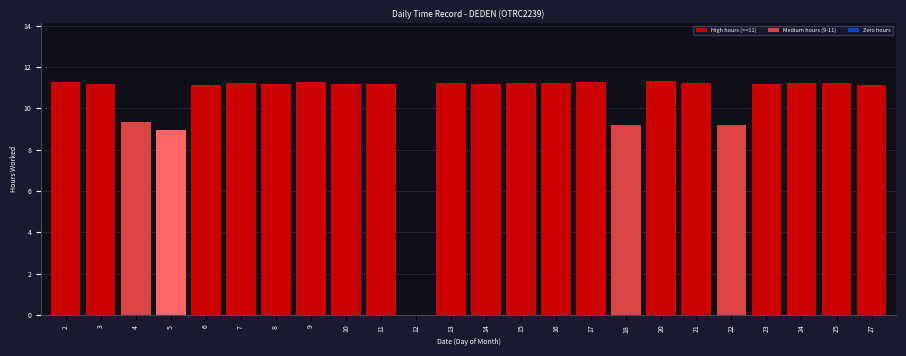

What is the sum of all values?

249.7